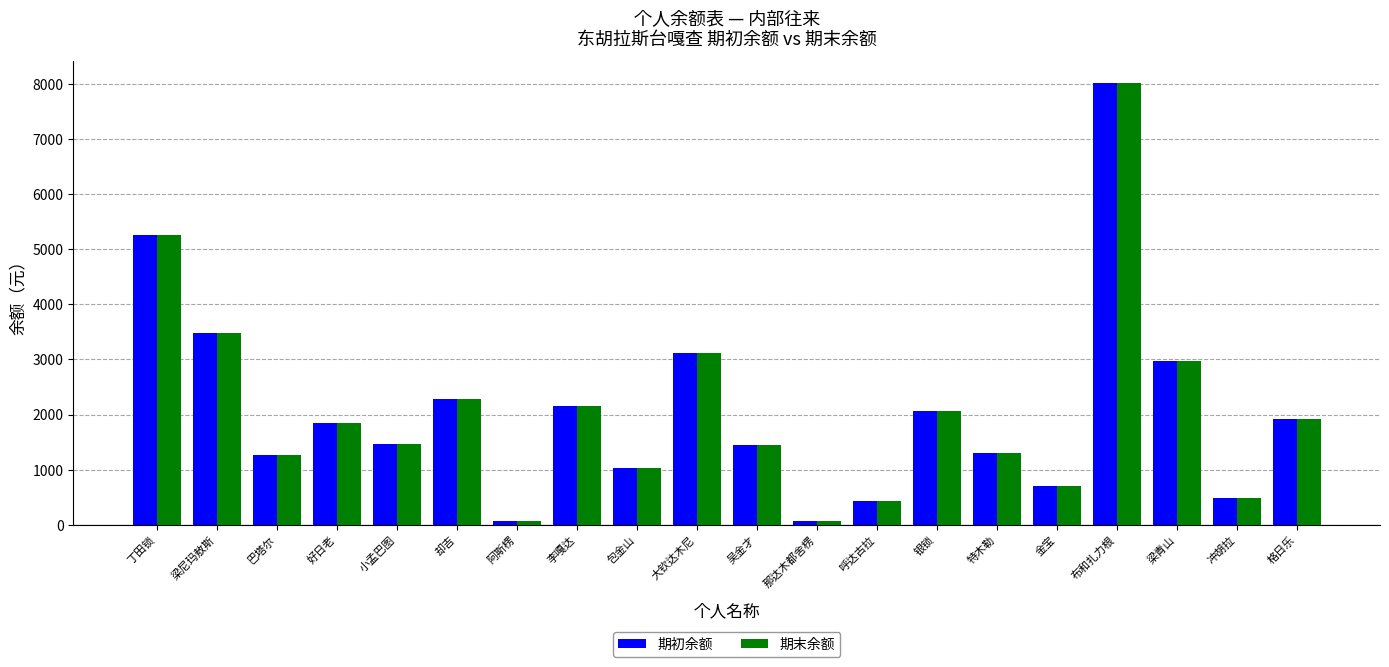

At which label does 期末余额 reach its peak?

布和扎力根